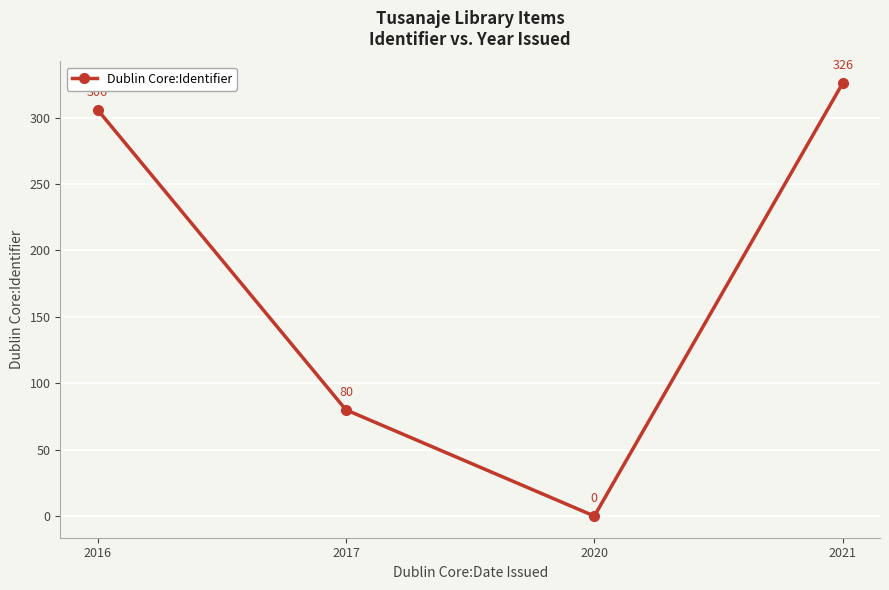

Where is the data nearest to the value 163?

2017